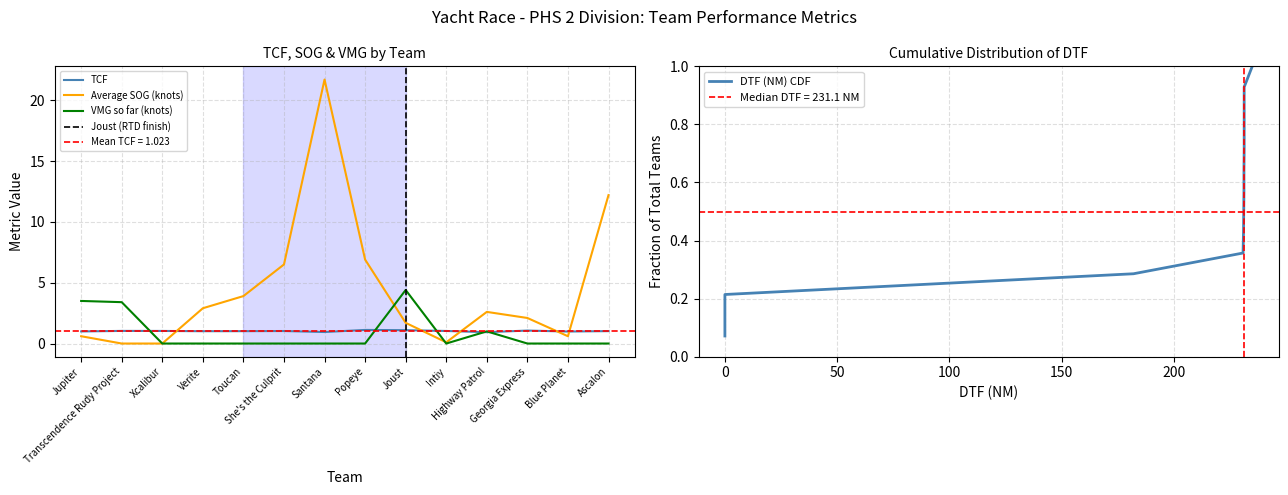

Reading right to left, list all the values displayed in this chart.

TCF: Ascalon=1.0	Blue Planet=1.0	Georgia Express=1.1	Highway Patrol=0.9	Intiy=1.0	Joust=1.1	Popeye=1.1	Santana=0.9	She's the Culprit=1.0	Toucan=1.0	Verite=1.0	Xcalibur=1.0	Transcendence Rudy Project=1.0	Jupiter=1.0
Average SOG (knots): Ascalon=12.2	Blue Planet=0.6	Georgia Express=2.1	Highway Patrol=2.6	Intiy=0.1	Joust=1.7	Popeye=6.9	Santana=21.7	She's the Culprit=6.5	Toucan=3.9	Verite=2.9	Xcalibur=0.0	Transcendence Rudy Project=0.0	Jupiter=0.6
VMG so far (knots): Ascalon=0.0	Blue Planet=0.0	Georgia Express=-0.0	Highway Patrol=1.0	Intiy=0.0	Joust=4.4	Popeye=0.0	Santana=0.0	She's the Culprit=0.0	Toucan=0.0	Verite=0.0	Xcalibur=0.0	Transcendence Rudy Project=3.4	Jupiter=3.5